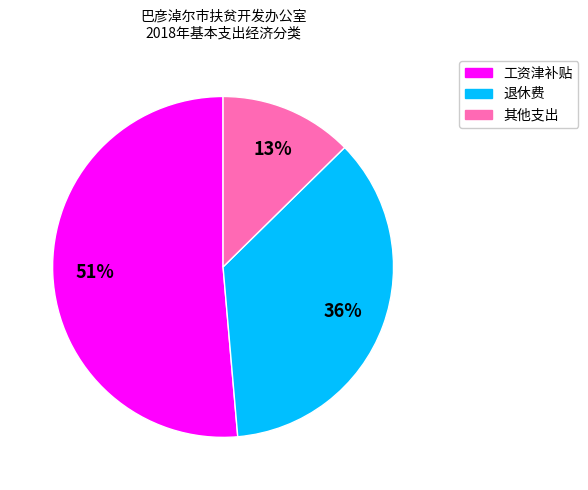

Approximately how many times larger is the value at 工资津补贴 compared to 退休费?

1.4